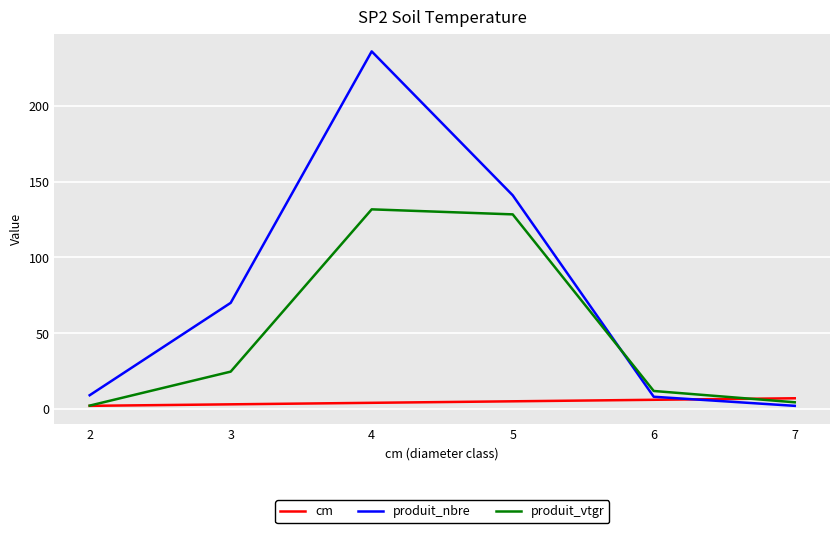

The value of produit_vtgr at 4 is 131.7. True or false?

True